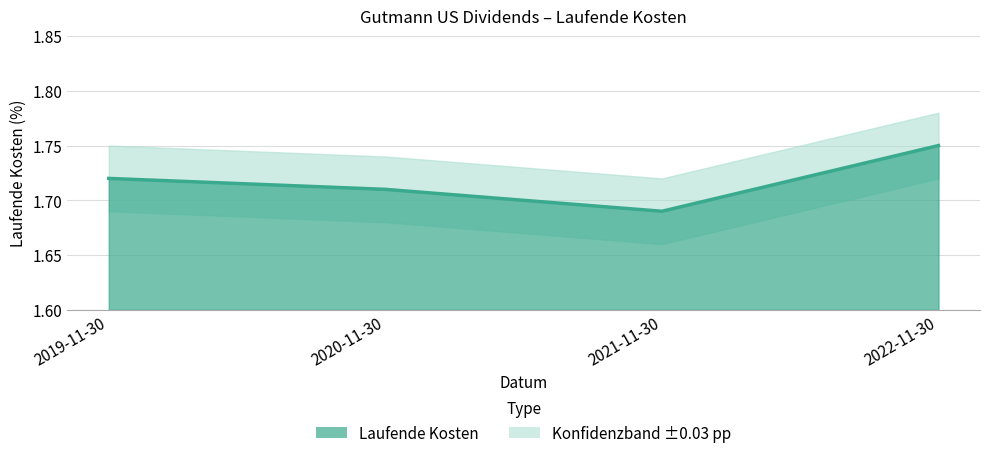

Between 2019-11-30 and 2020-11-30, which is larger?

2019-11-30